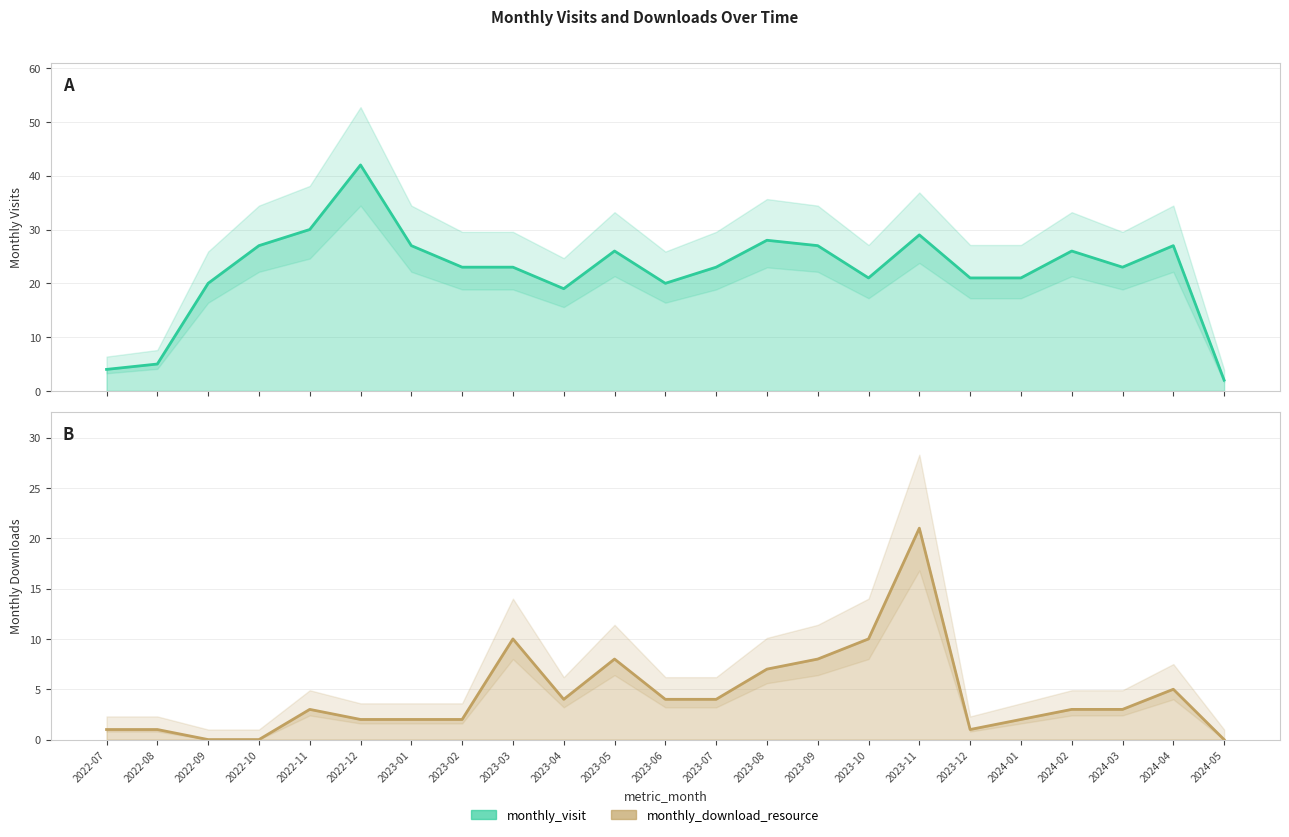

Is the value of monthly_download_resource at 2024-02 greater than the value of monthly_visit at 2024-03?

No